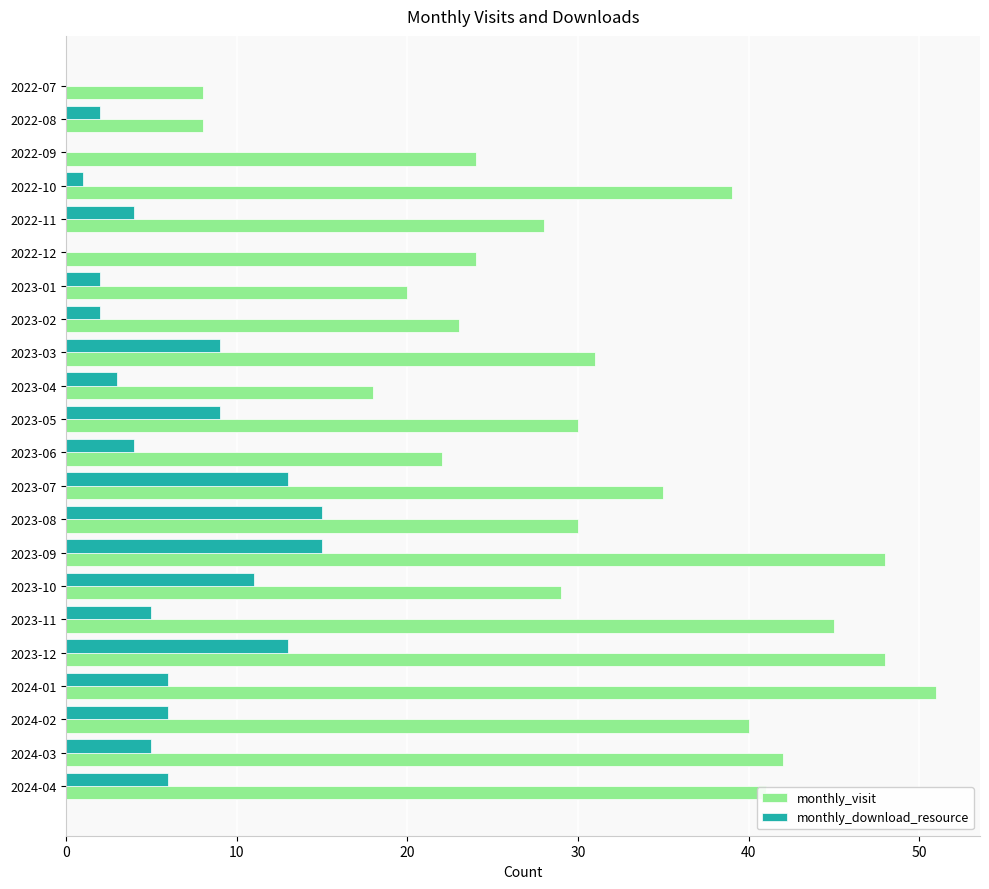

At which label does monthly_visit reach its peak?

2024-01